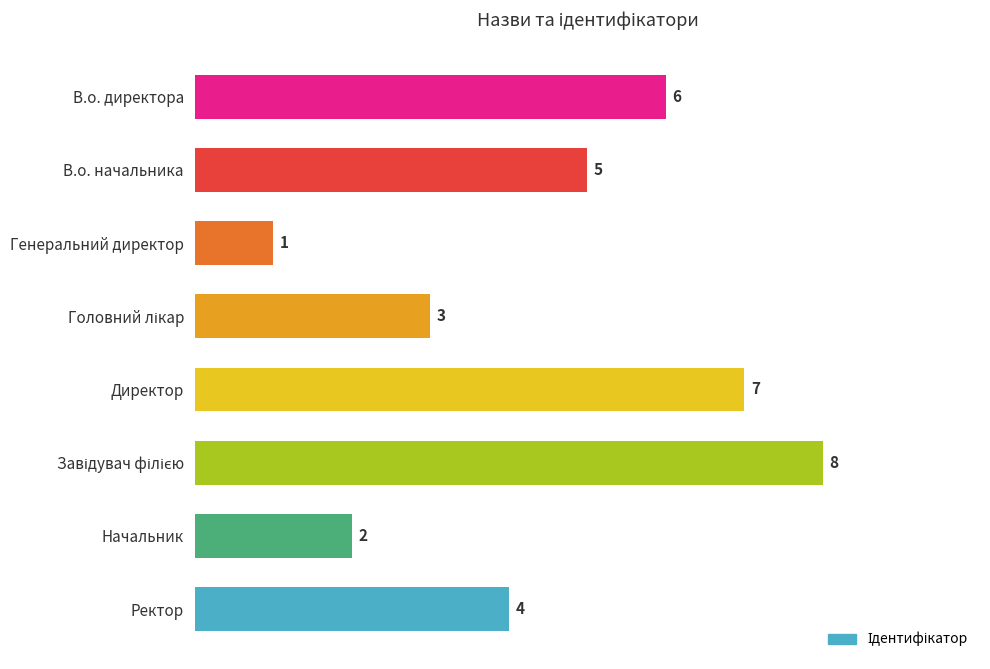

Where is the data nearest to the value 4?

Ректор